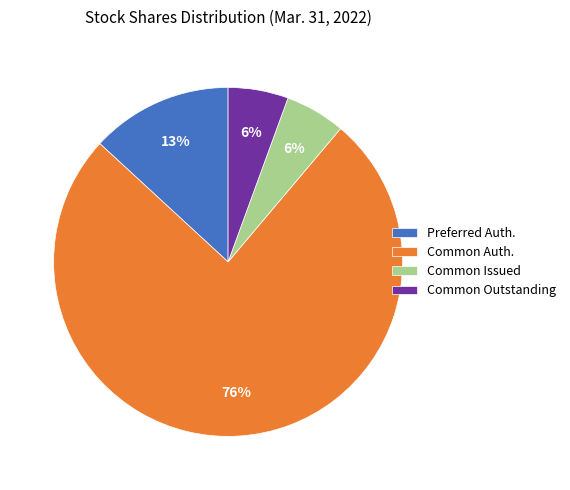

Is it true that Common Issued is 6% of the pie?

True